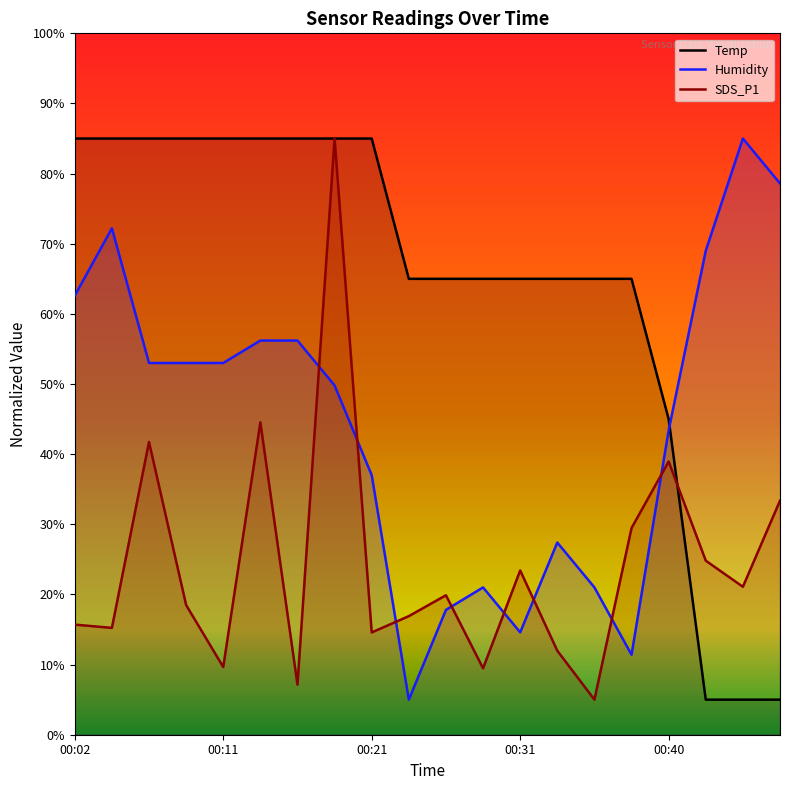

In SDS_P1, how many points are higher than both neighbors (excluding endpoints)?

6